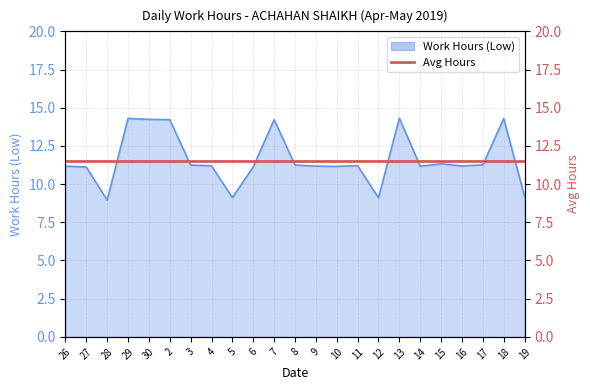

What is the label of the 11th point from the right?

9